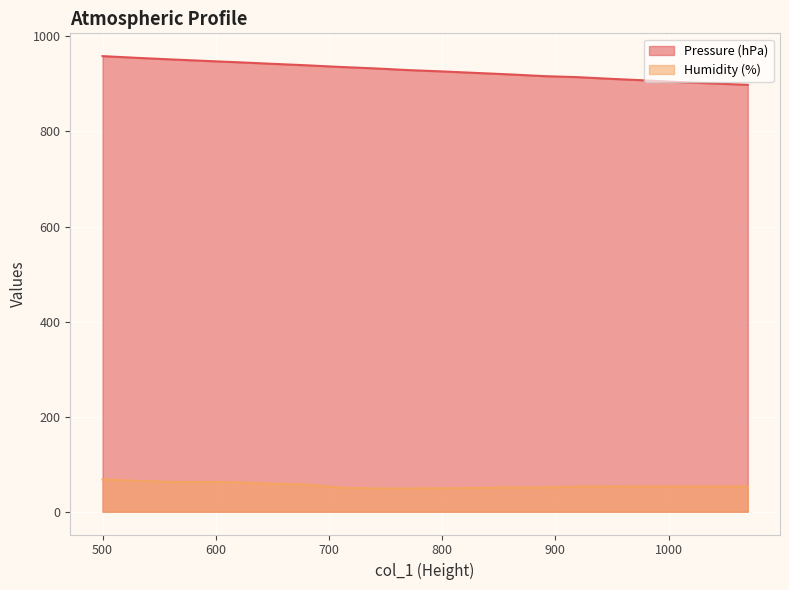

Reading right to left, extract all data points from this chart.

Pressure (hPa): 898.1	900.9	903.8	907.4	910.6	914.2	916.4	920.0	923.1	926.3	929.1	932.7	935.7	939.2	942.3	945.5	948.5	951.6	954.9	958.5
Humidity (%): 53.0	53.0	53.0	53.0	53.2	52.7	51.0	51.0	50.0	49.3	49.0	49.0	50.5	57.0	59.0	61.8	62.7	62.7	65.0	68.0